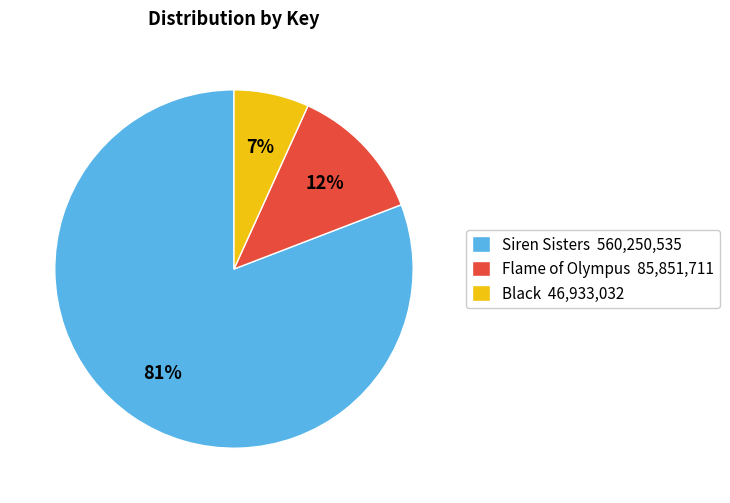

Count the number of slices in the pie.

3